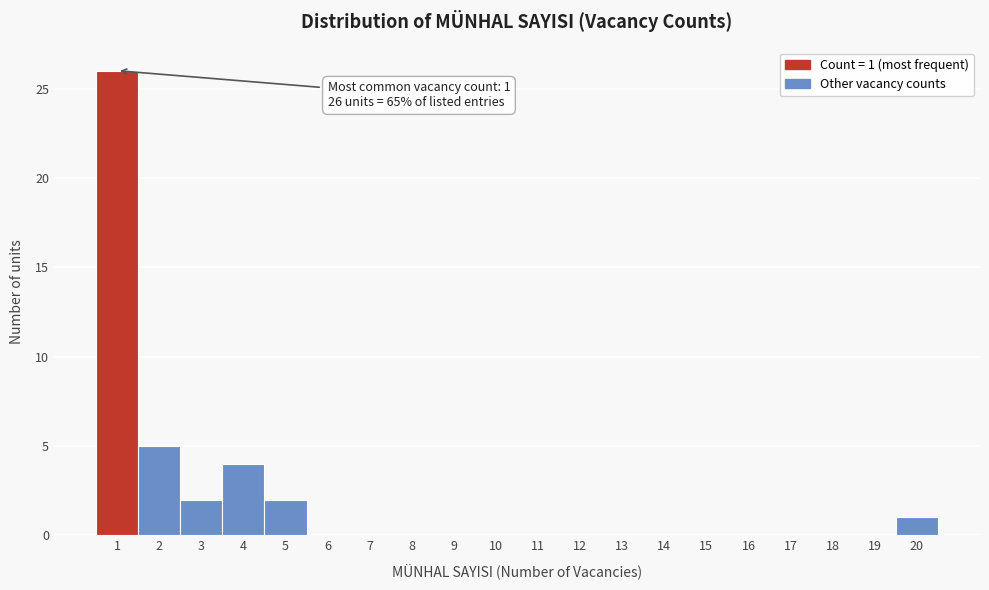

Which range on the x-axis has the tallest bar?

0.5 to 1.5